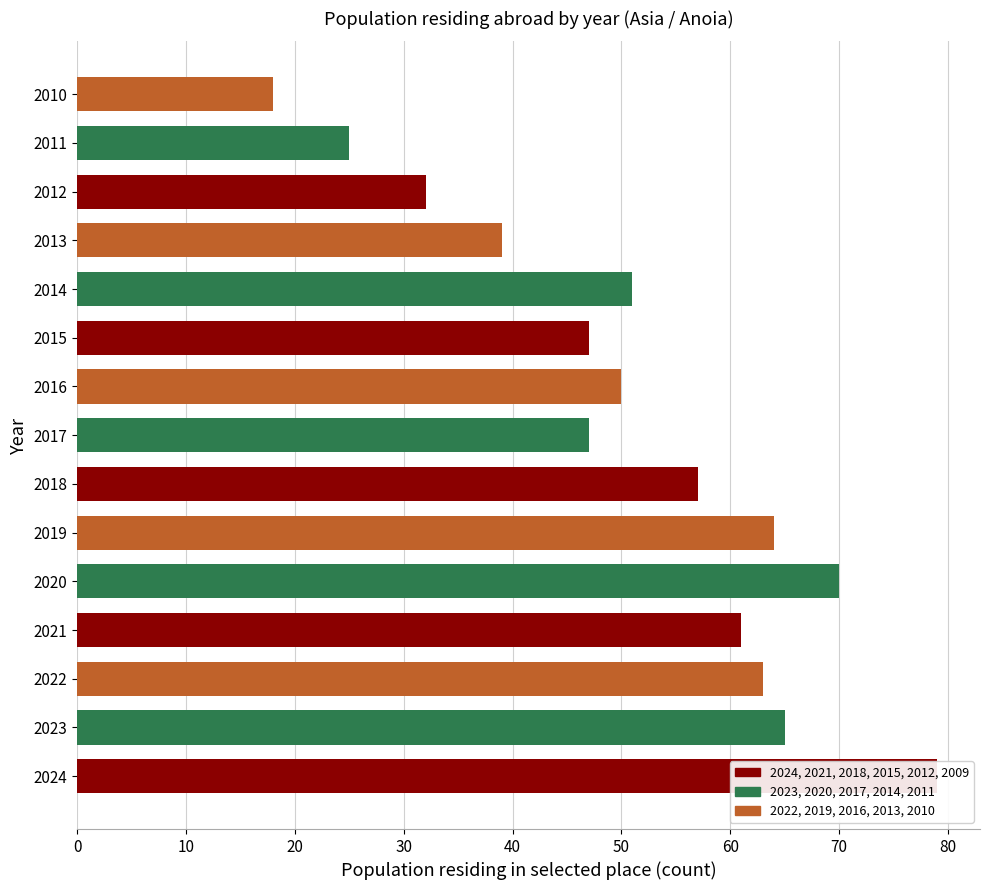

What is the value of the 10th bar from the left?

47